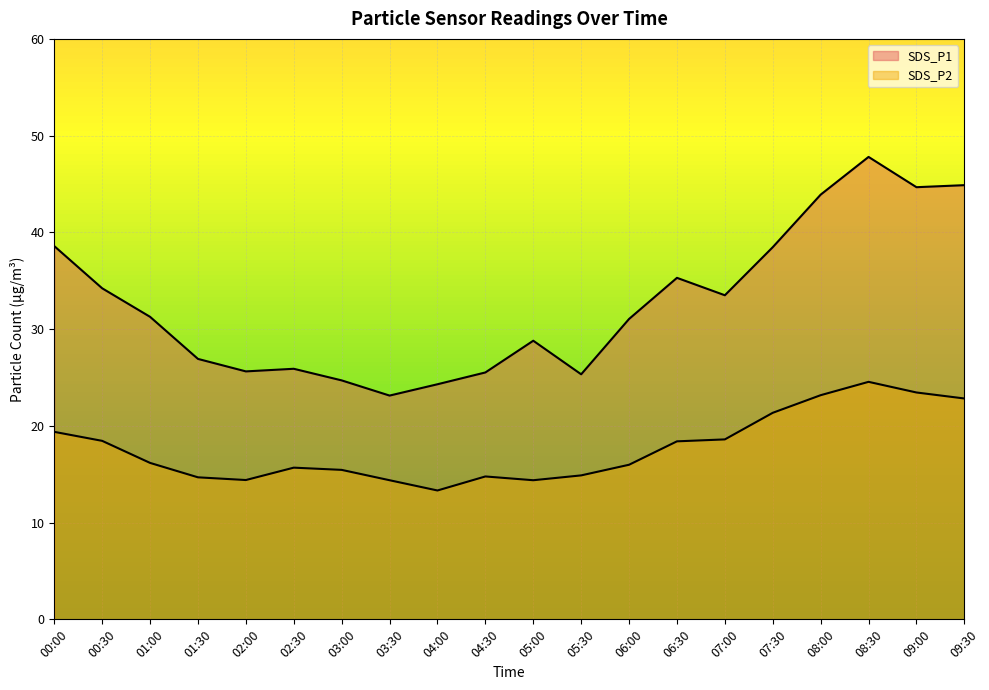

What is the value of the SDS_P1 point at the 19th from the left?

44.7